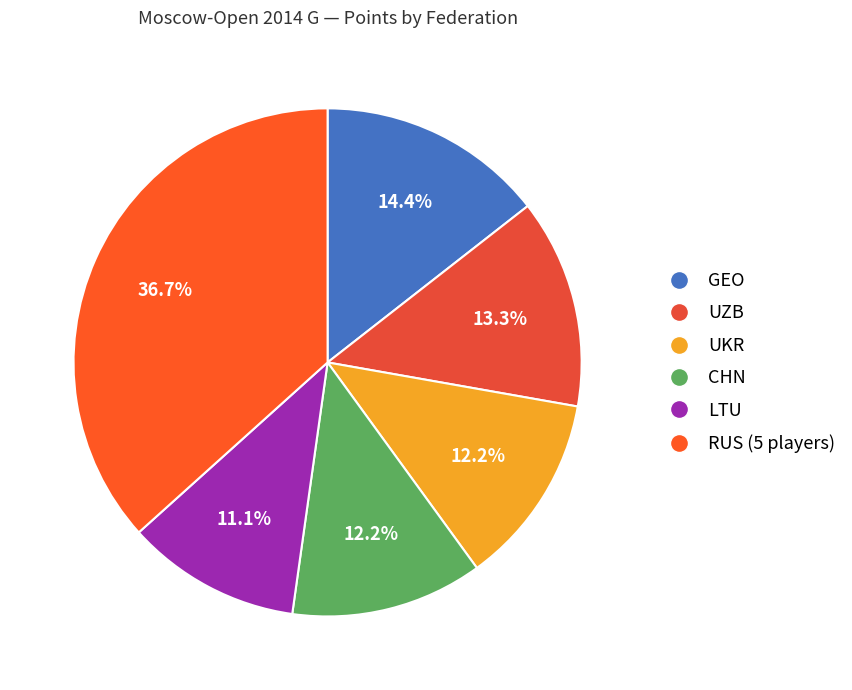

Which slice is the smallest?

LTU